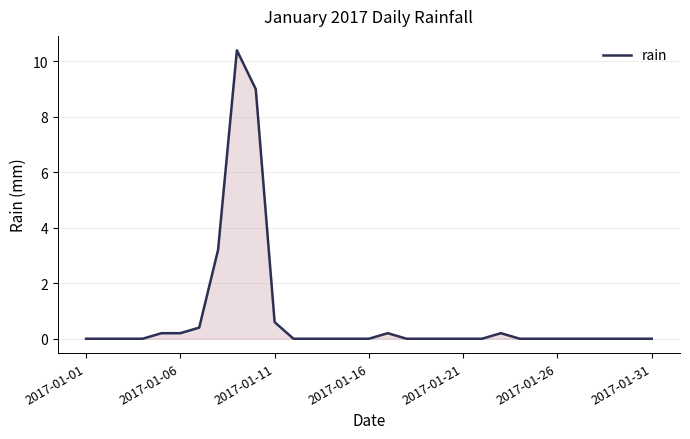

What is the difference between the maximum and minimum values?

10.4